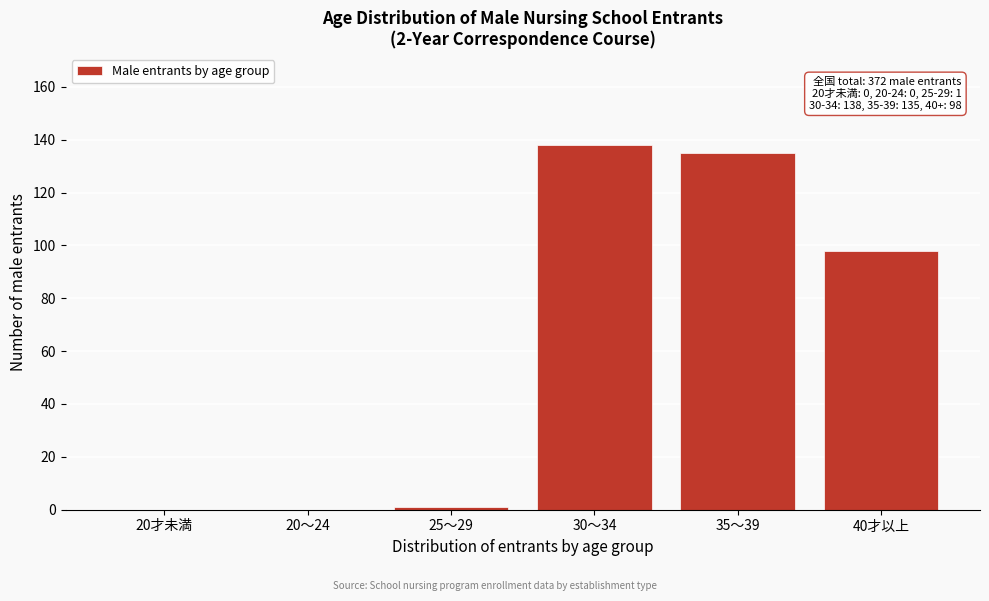

Reading left to right, what are all the values shown in this chart?

20才未満=0	20～24=0	25～29=1	30～34=138	35～39=135	40才以上=98